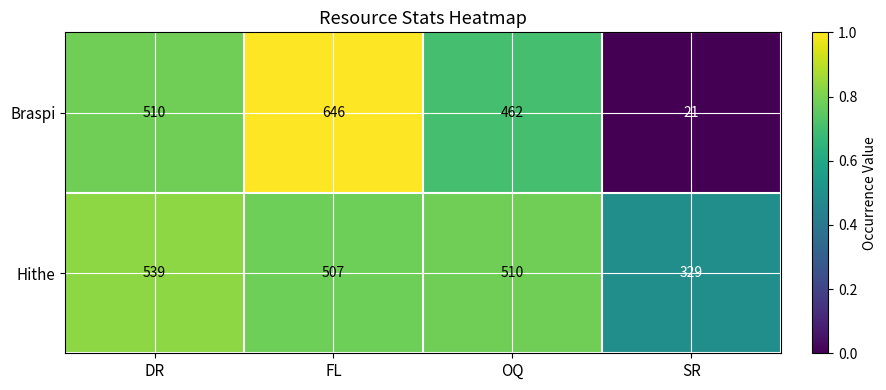

At how many categories does at least one series exceed 105?

4